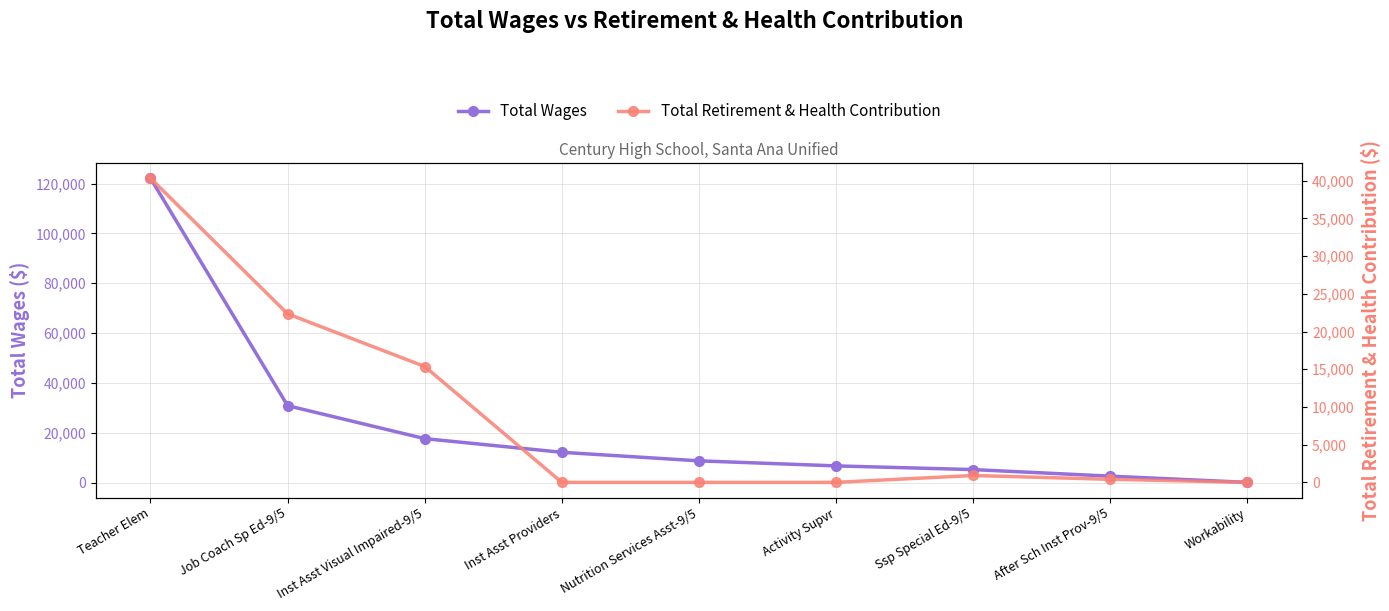

Where is Total Retirement & Health Contribution nearest to the value 20170?

Job Coach Sp Ed-9/5